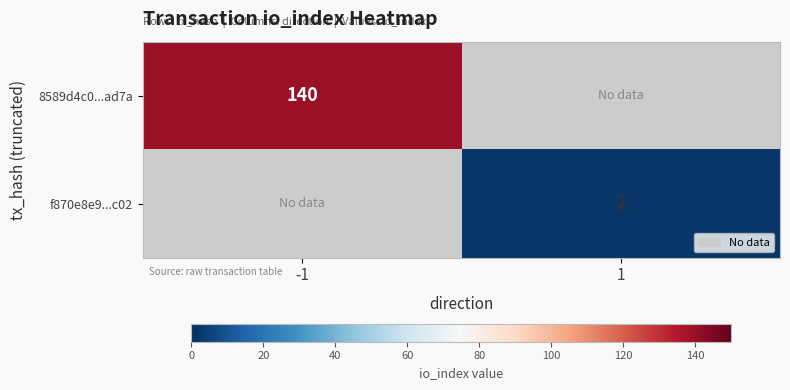

True or false: f870e8e9...c02 has a value of 1 at 1.

False